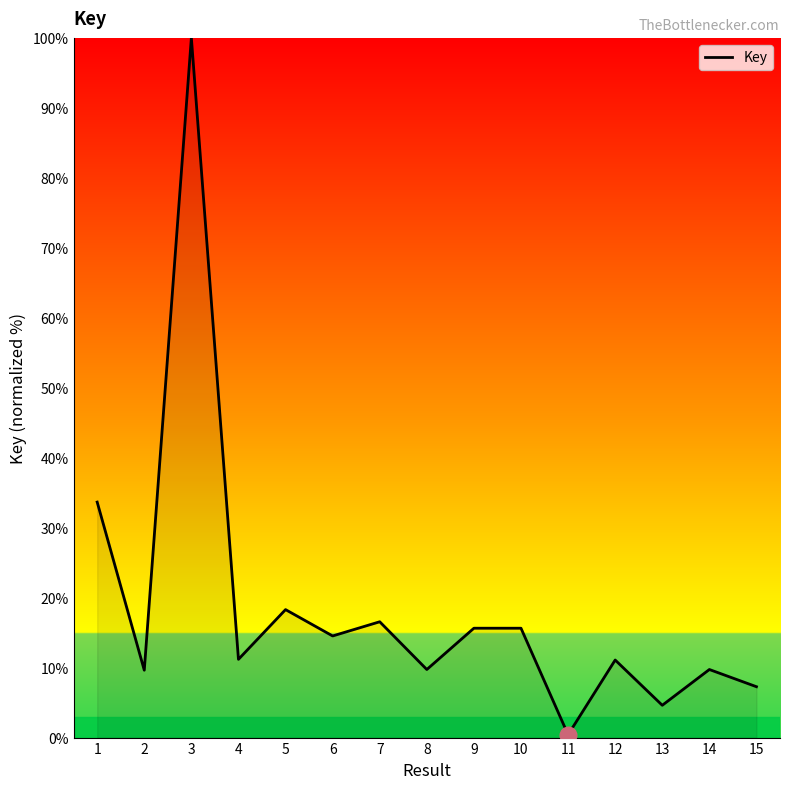

The chart shows a value of 16.6 at 7. True or false?

True